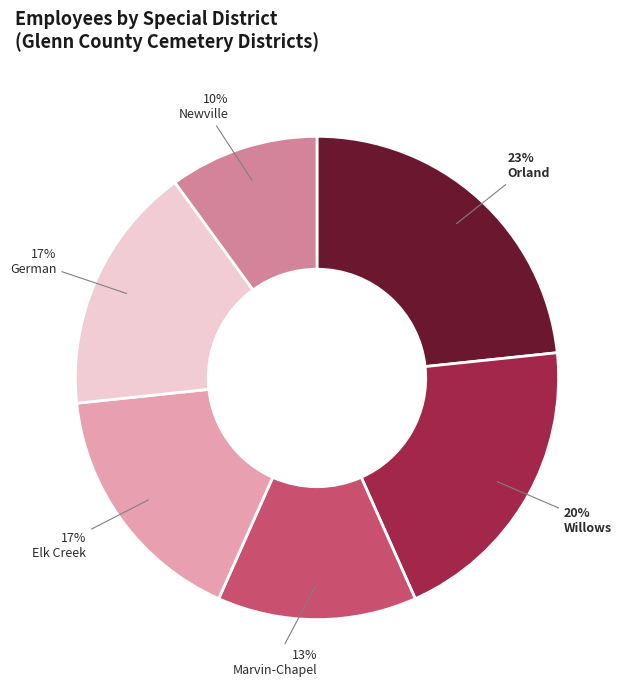

Does any single category account for the majority?

No